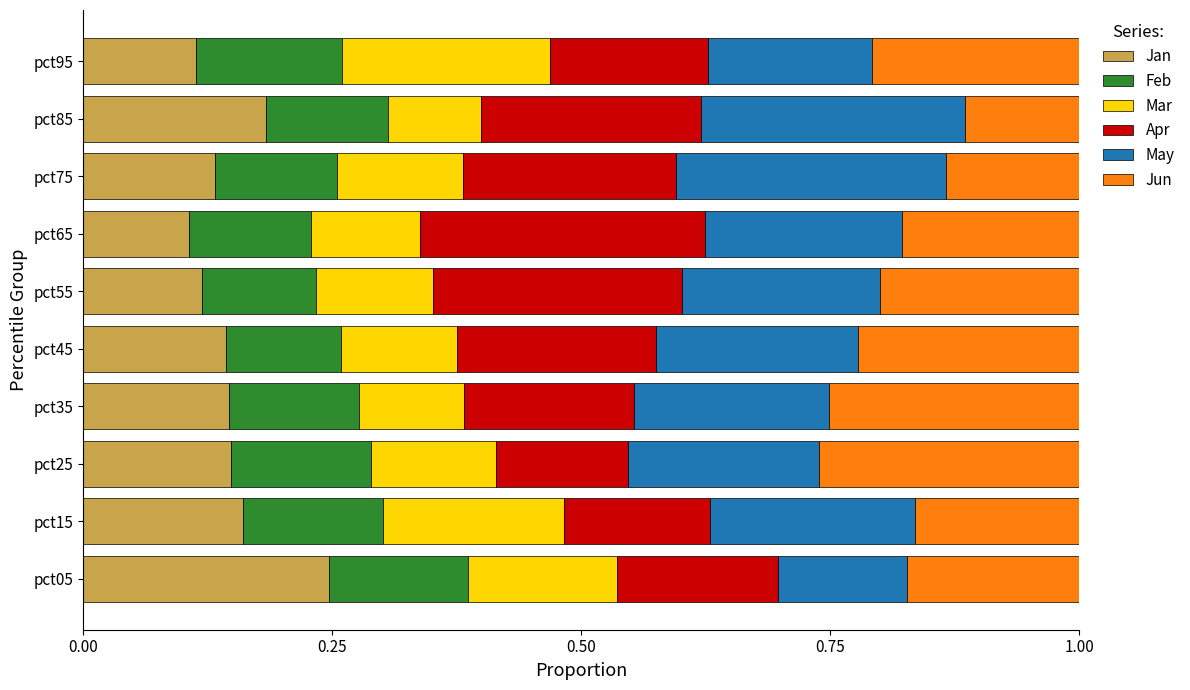

What is the total value across all series at pct55?

1.0